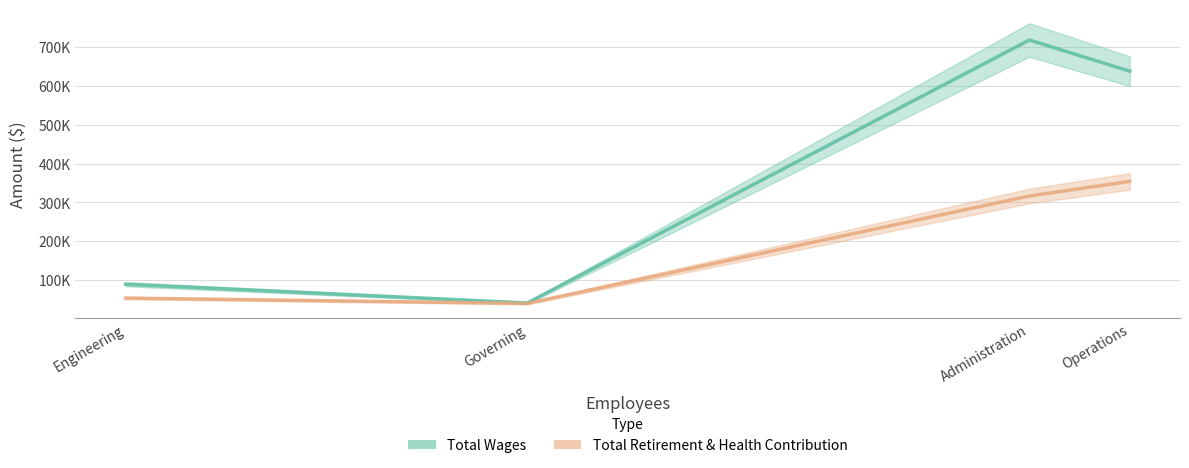

What is the difference between the maximum and minimum values in the Total Wages series?

314222